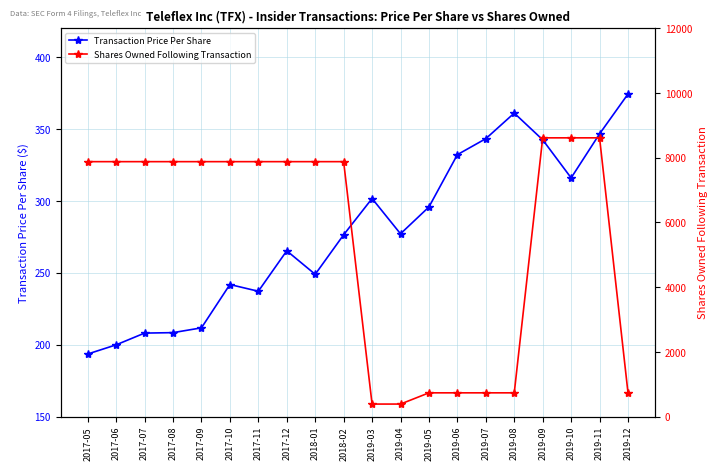

What is the sum of the Transaction Price Per Share values at 2017-06 and 2017-07?

408.0